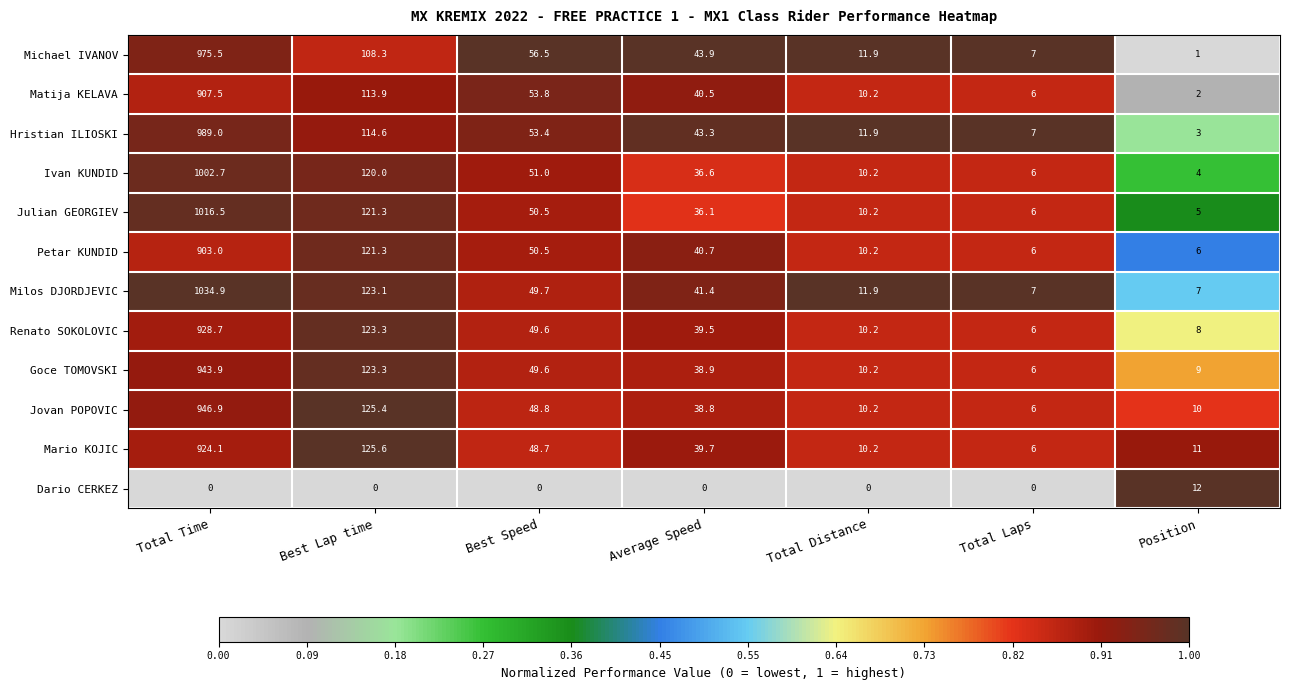

What is the minimum value for Hristian ILIOSKI?

3.0